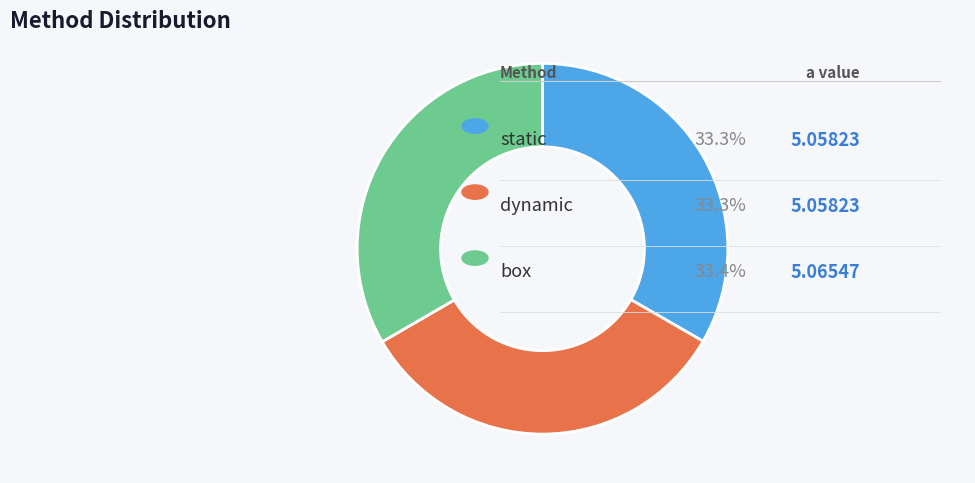

Is there any slice that represents more than half of the pie?

No